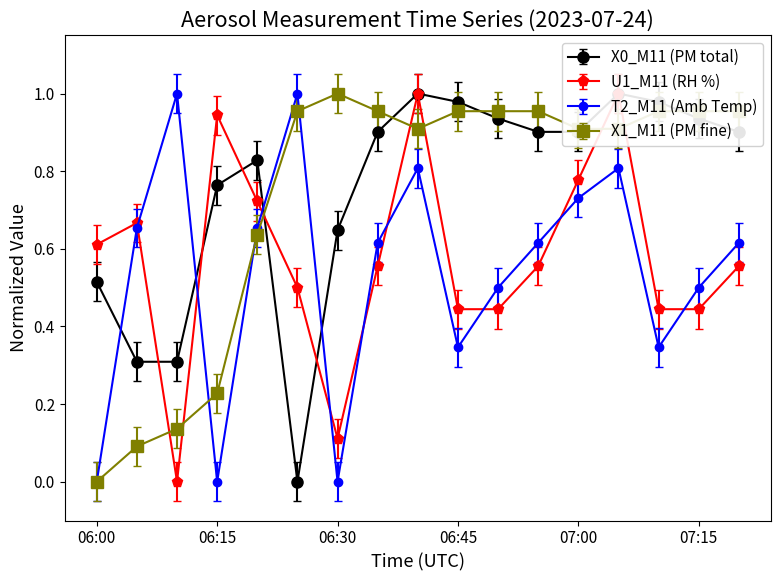

Which series has the largest total across all categories?

X0_M11 (PM total)